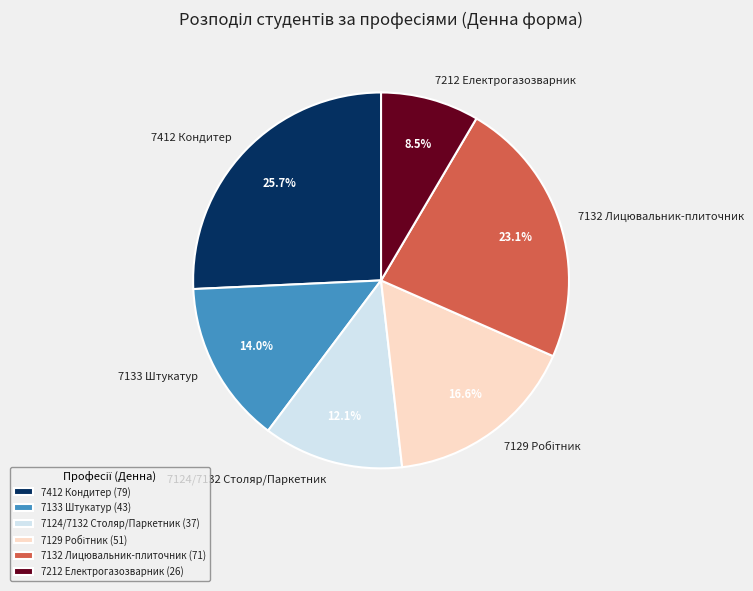

Is it true that 7412 Кондитер is 39% of the pie?

False